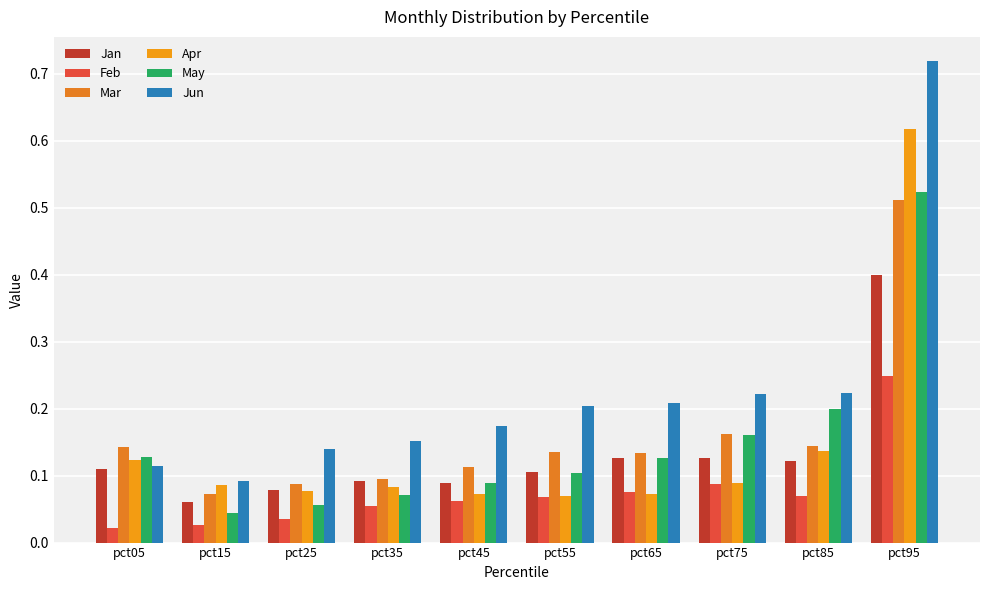

What is the value of the Jun bar at the 5th from the left?

0.2